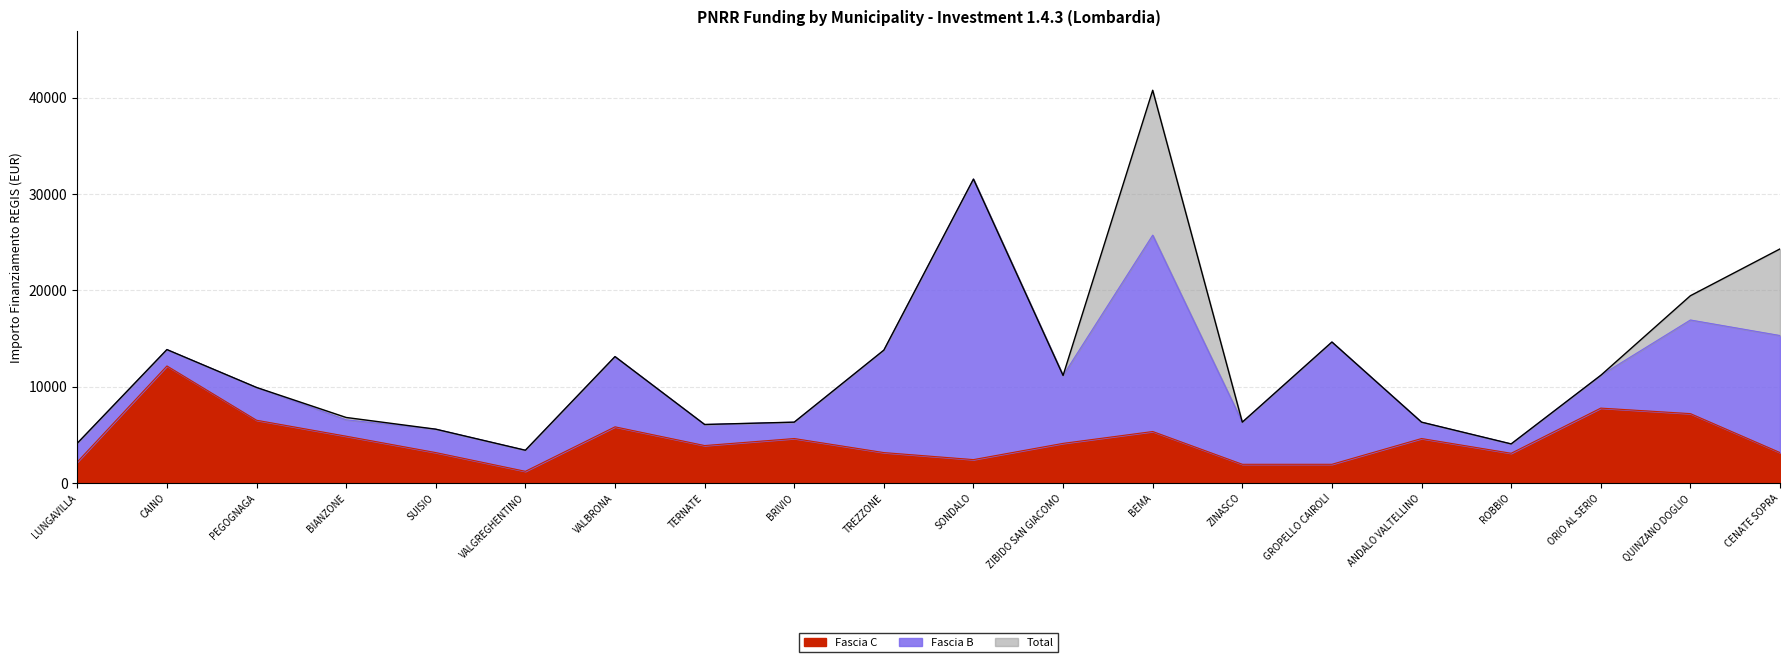

True or false: Fascia C and Total cross at least once.

False